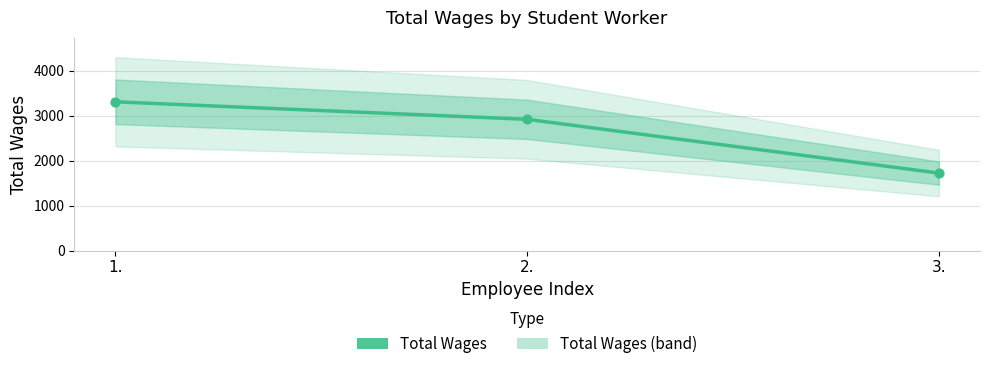

Which has a higher value, 3. or 1.?

1.